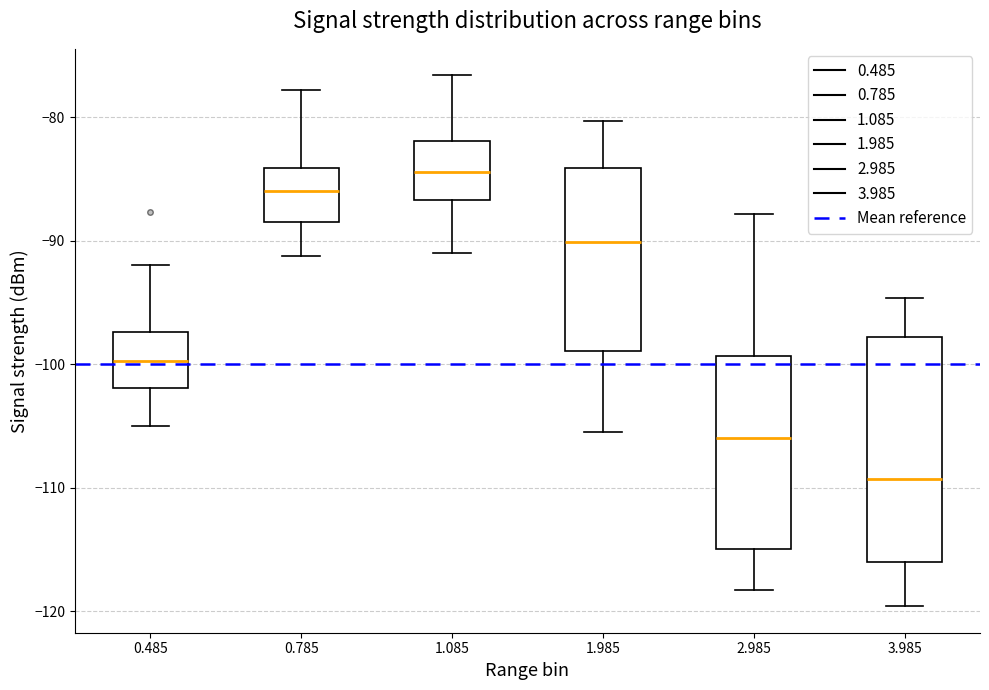

Comparing the boxes themselves (not the whiskers), which one is the tallest?

3.985